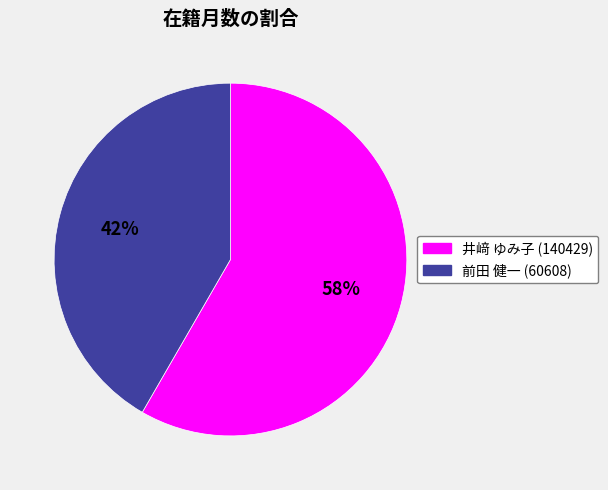

Which category has the smallest portion of the pie?

前田 健一 (60608)